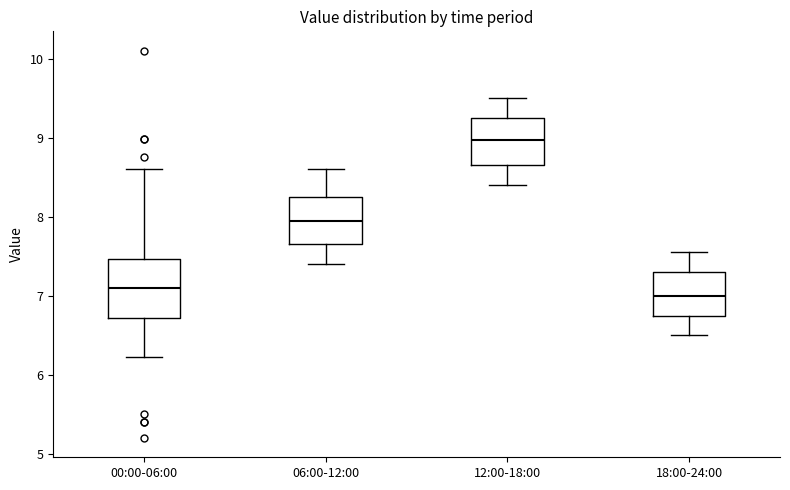

Which box is the tallest, from its lower edge to its upper edge?

00:00-06:00